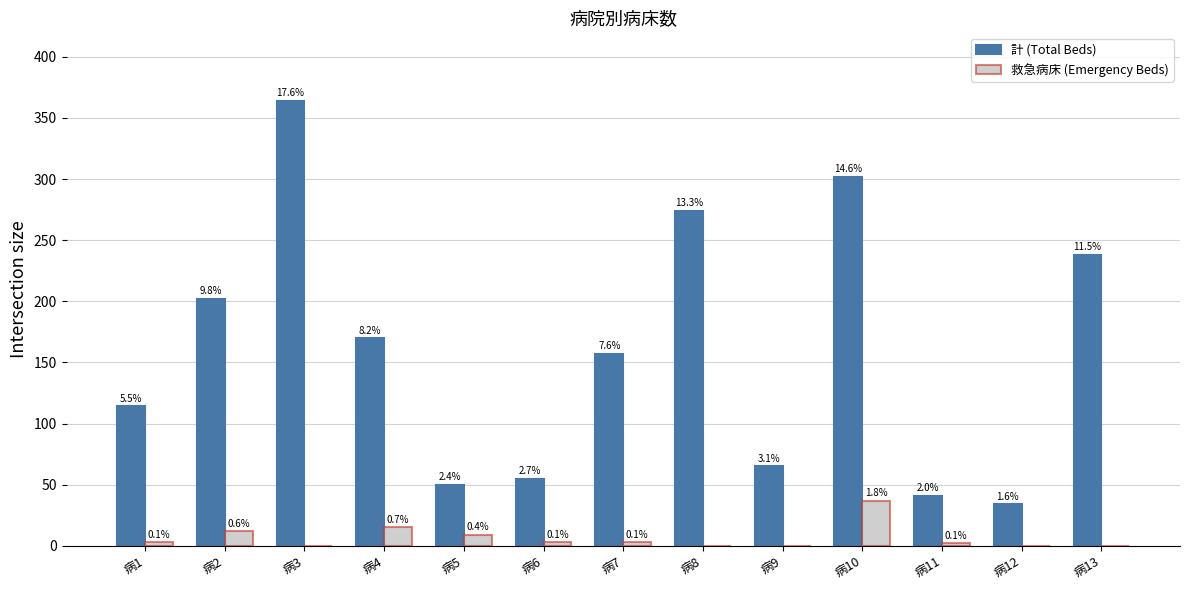

Which series has the largest total across all categories?

計 (Total Beds)